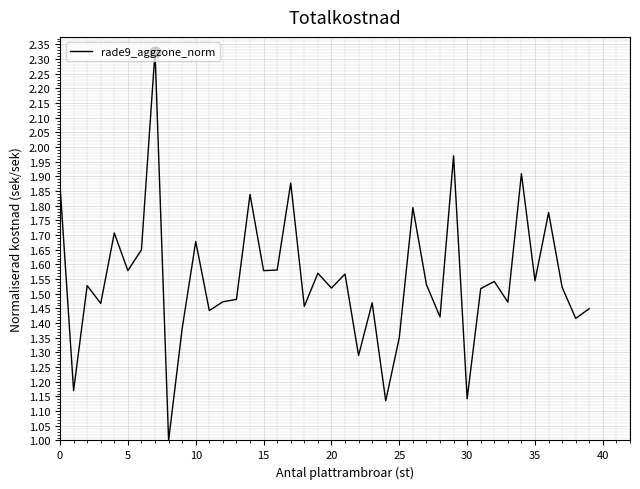

What is the smallest value displayed?

1.0